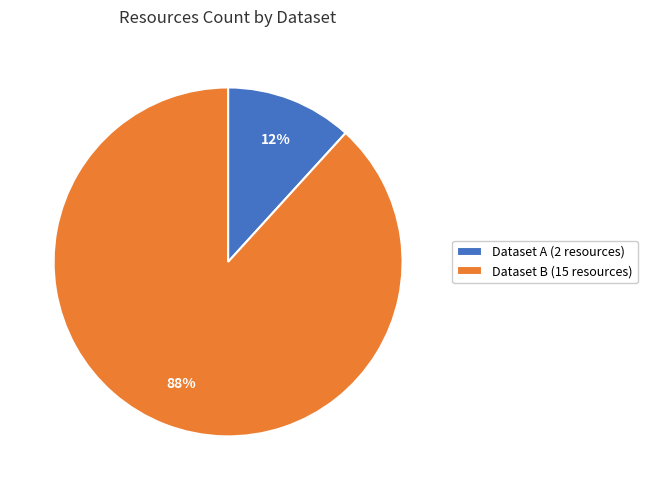

Do Dataset B (15 resources) and Dataset A (2 resources) together represent more than half of the pie?

Yes